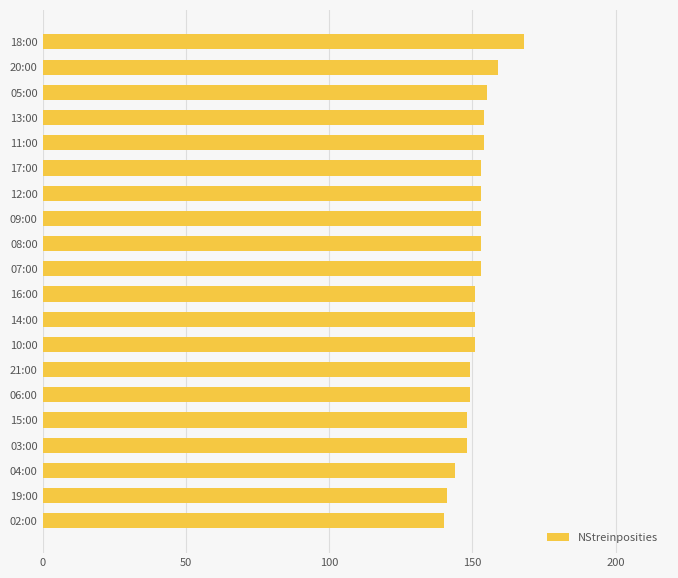

What is the maximum value shown in the chart?

168